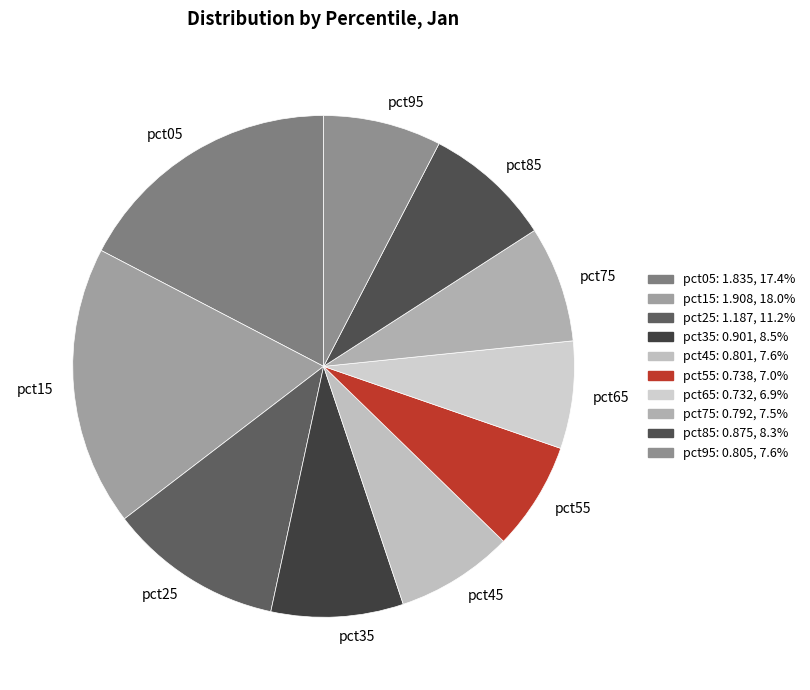

Do pct65 and pct55 together represent more than half of the pie?

No